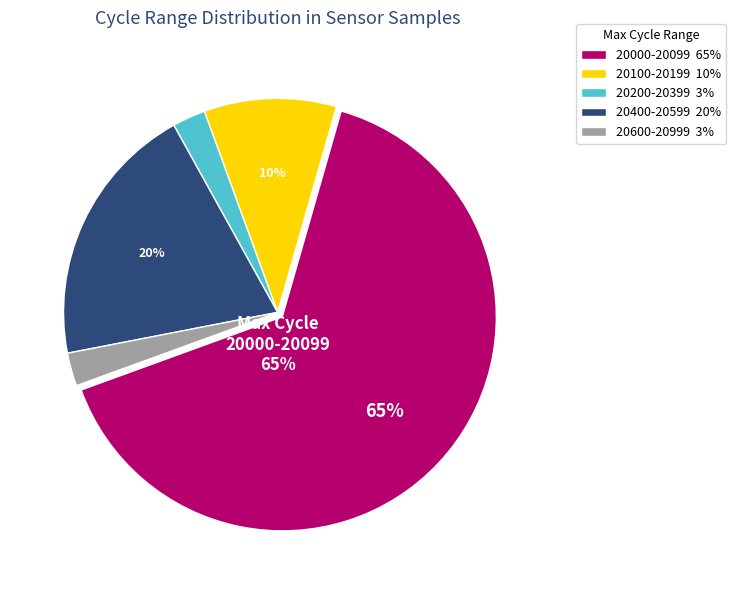

How many segments does this pie chart have?

5